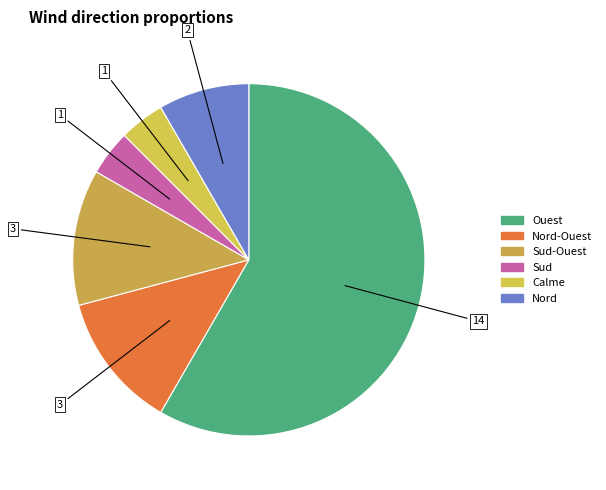

Which has a higher value, Calme or Ouest?

Ouest